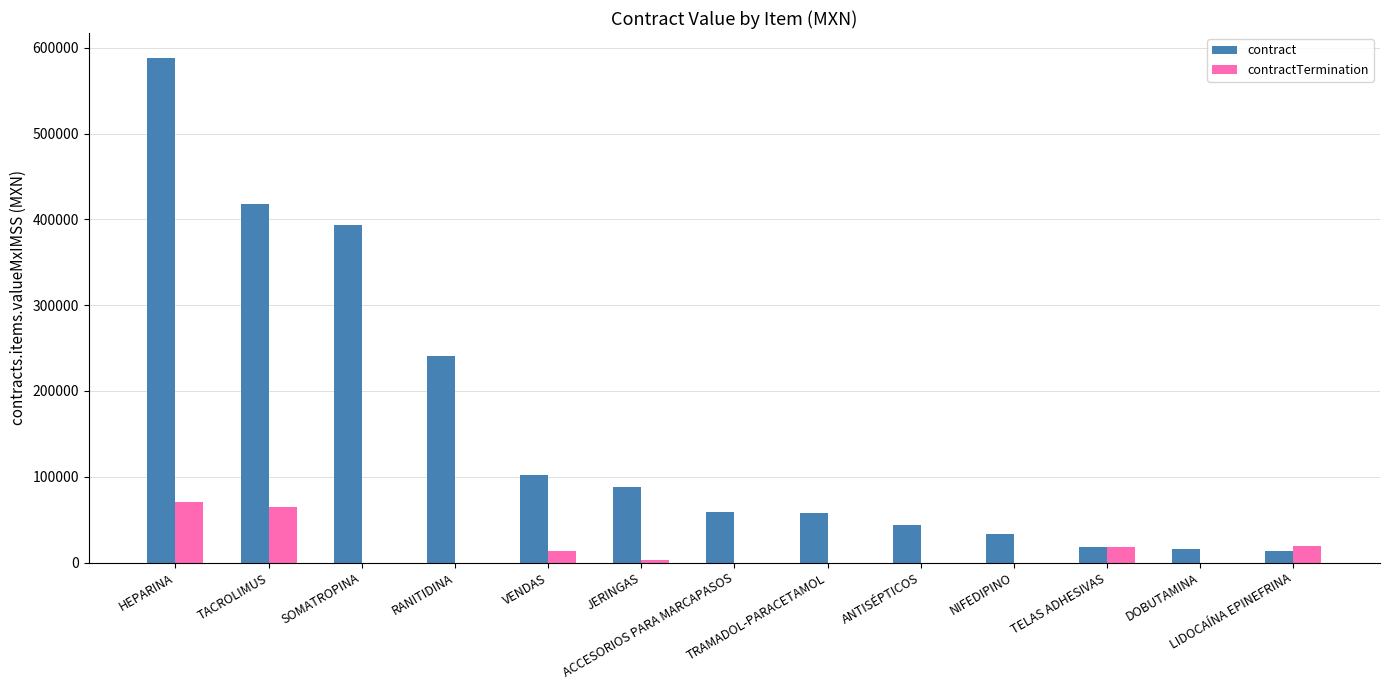

How many groups of bars are there?

13